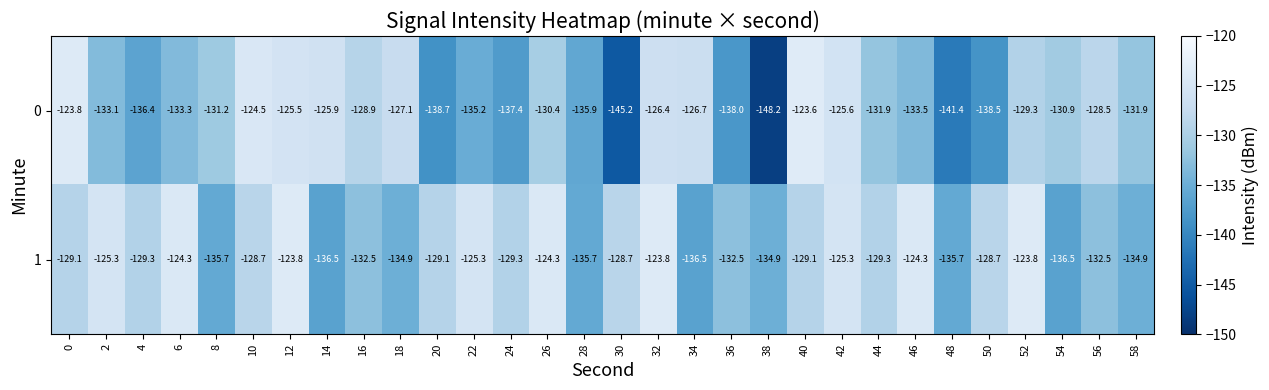

Which label corresponds to the smallest value in the chart?

38